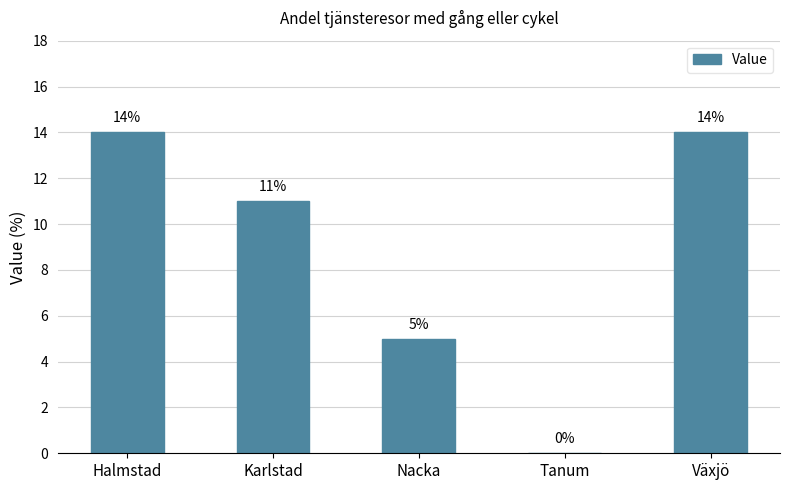

Where does the data first go above 11?

Halmstad